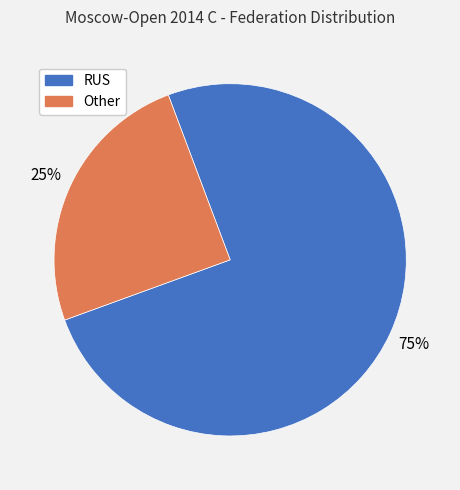

Which slice represents more than half of the pie?

RUS